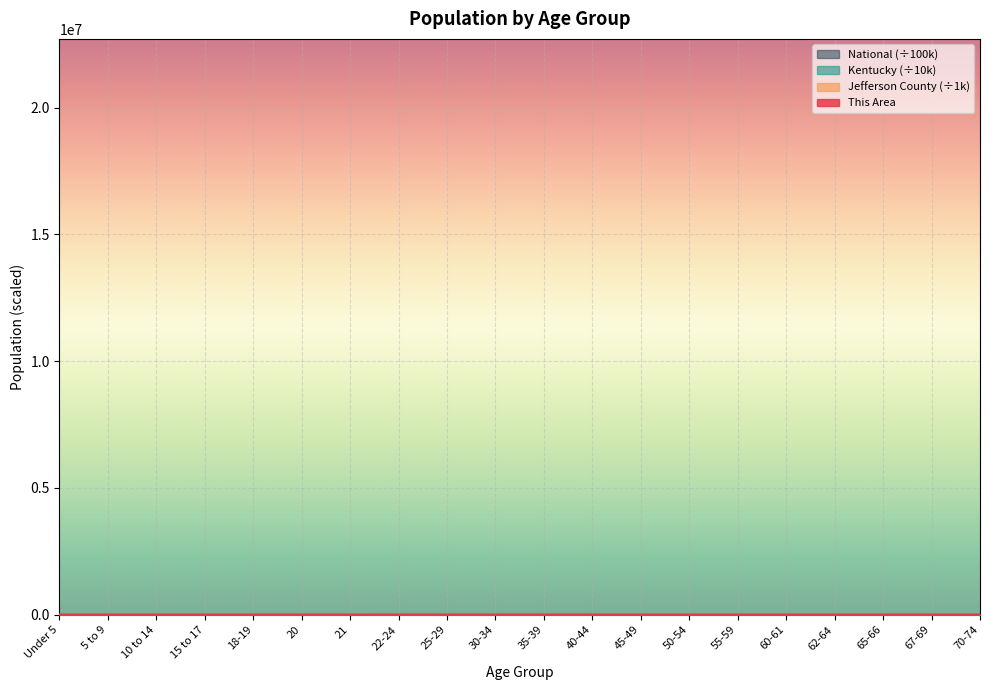

Where is the first local minimum for National?

21